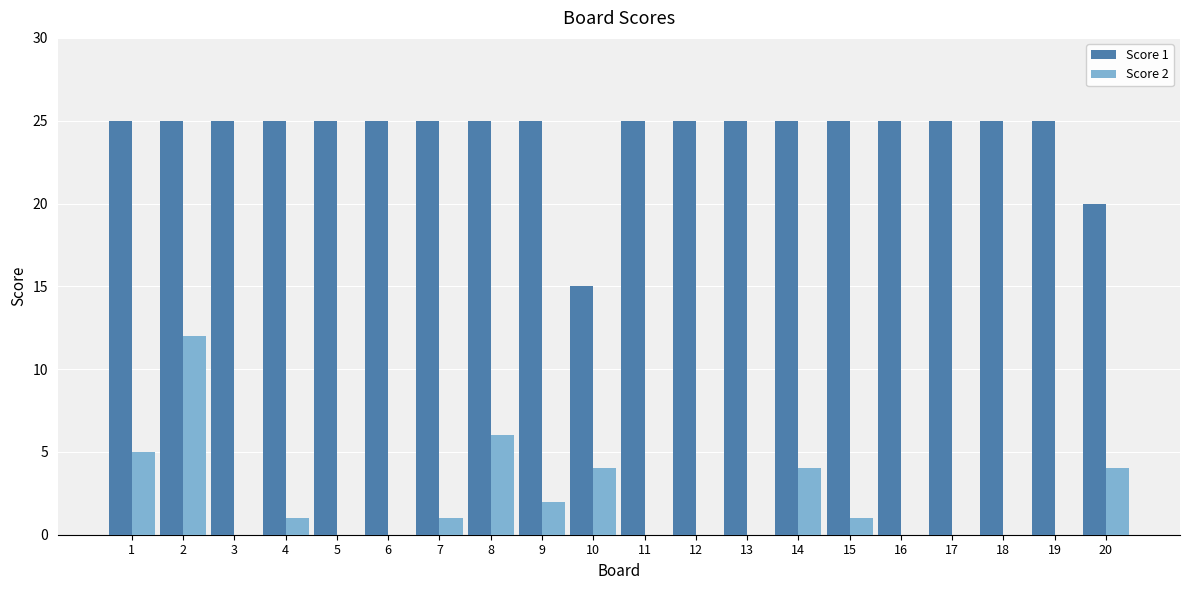

What is the maximum value for Score 2?

12